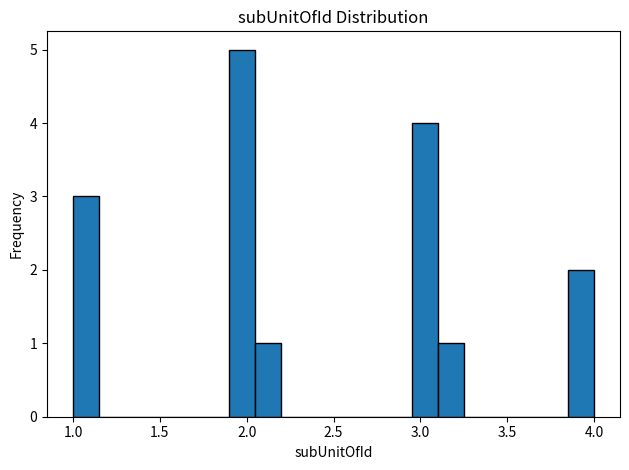

Around what value on the x-axis is the tallest bar? Give the approximate position of its centre, as read against the axis.

2.00